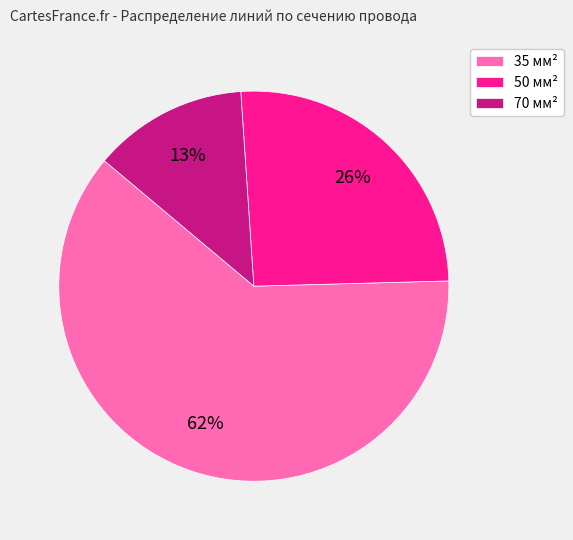

Which category has the smallest portion of the pie?

70 мм²